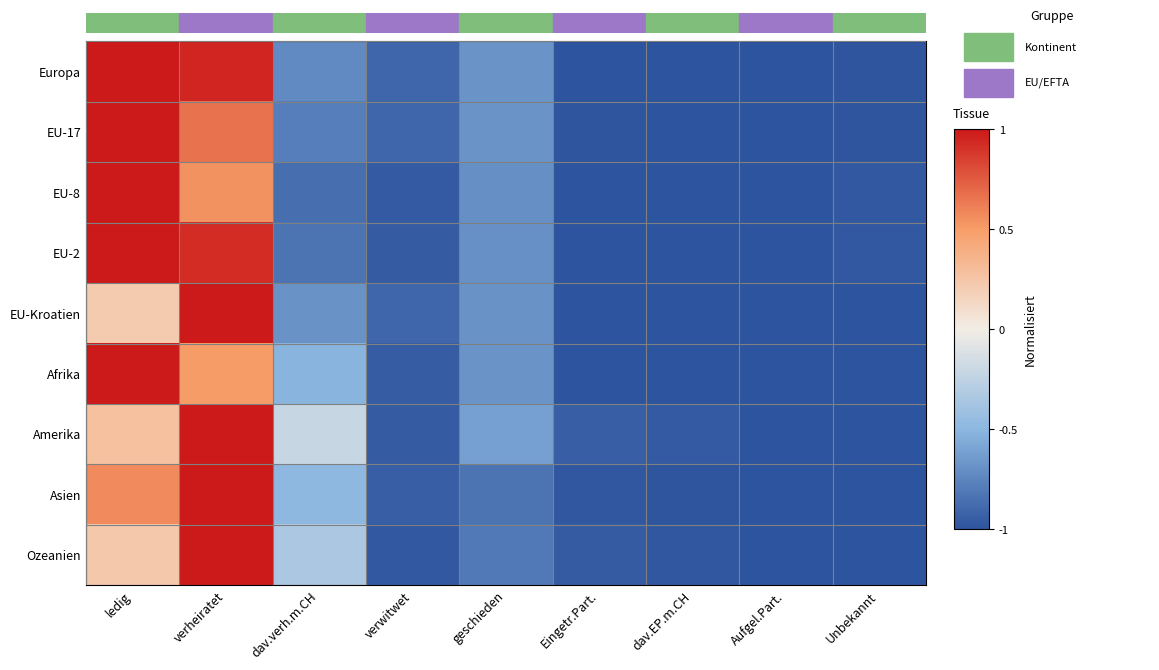

Reading left to right, what are all the values shown in this chart?

Europa: ledig=1.0	verheiratet=1.0	dav.verh.m.CH=-0.7	verwitwet=-0.9	geschieden=-0.7	Eingetr.Part.=-1.0	dav.EP.m.CH=-1.0	Aufgel.Part.=-1.0	Unbekannt=-1.0
EU-17: ledig=1.0	verheiratet=0.7	dav.verh.m.CH=-0.8	verwitwet=-0.9	geschieden=-0.7	Eingetr.Part.=-1.0	dav.EP.m.CH=-1.0	Aufgel.Part.=-1.0	Unbekannt=-1.0
EU-8: ledig=1.0	verheiratet=0.5	dav.verh.m.CH=-0.9	verwitwet=-1.0	geschieden=-0.7	Eingetr.Part.=-1.0	dav.EP.m.CH=-1.0	Aufgel.Part.=-1.0	Unbekannt=-1.0
EU-2: ledig=1.0	verheiratet=0.9	dav.verh.m.CH=-0.8	verwitwet=-1.0	geschieden=-0.7	Eingetr.Part.=-1.0	dav.EP.m.CH=-1.0	Aufgel.Part.=-1.0	Unbekannt=-1.0
EU-Kroatien: ledig=0.2	verheiratet=1.0	dav.verh.m.CH=-0.7	verwitwet=-0.9	geschieden=-0.7	Eingetr.Part.=-1.0	dav.EP.m.CH=-1.0	Aufgel.Part.=-1.0	Unbekannt=-1.0
Afrika: ledig=1.0	verheiratet=0.5	dav.verh.m.CH=-0.5	verwitwet=-1.0	geschieden=-0.7	Eingetr.Part.=-1.0	dav.EP.m.CH=-1.0	Aufgel.Part.=-1.0	Unbekannt=-1.0
Amerika: ledig=0.3	verheiratet=1.0	dav.verh.m.CH=-0.2	verwitwet=-1.0	geschieden=-0.6	Eingetr.Part.=-0.9	dav.EP.m.CH=-1.0	Aufgel.Part.=-1.0	Unbekannt=-1.0
Asien: ledig=0.6	verheiratet=1.0	dav.verh.m.CH=-0.5	verwitwet=-0.9	geschieden=-0.8	Eingetr.Part.=-1.0	dav.EP.m.CH=-1.0	Aufgel.Part.=-1.0	Unbekannt=-1.0
Ozeanien: ledig=0.2	verheiratet=1.0	dav.verh.m.CH=-0.3	verwitwet=-1.0	geschieden=-0.8	Eingetr.Part.=-1.0	dav.EP.m.CH=-1.0	Aufgel.Part.=-1.0	Unbekannt=-1.0